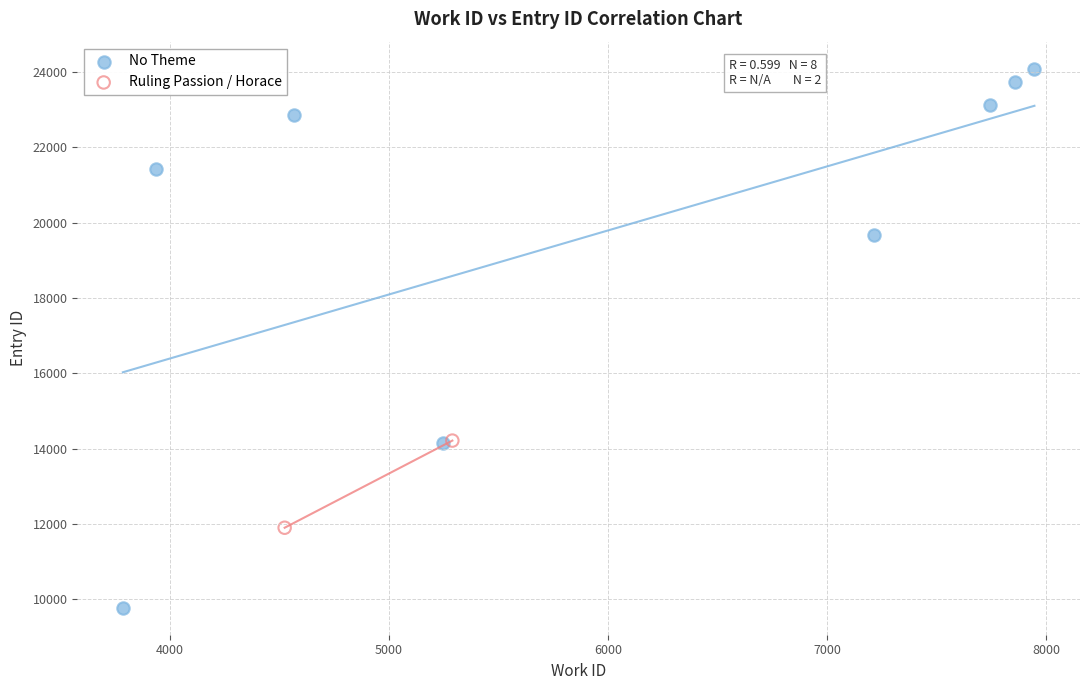

What are all the series names shown in the legend?

No Theme, Ruling Passion / Horace